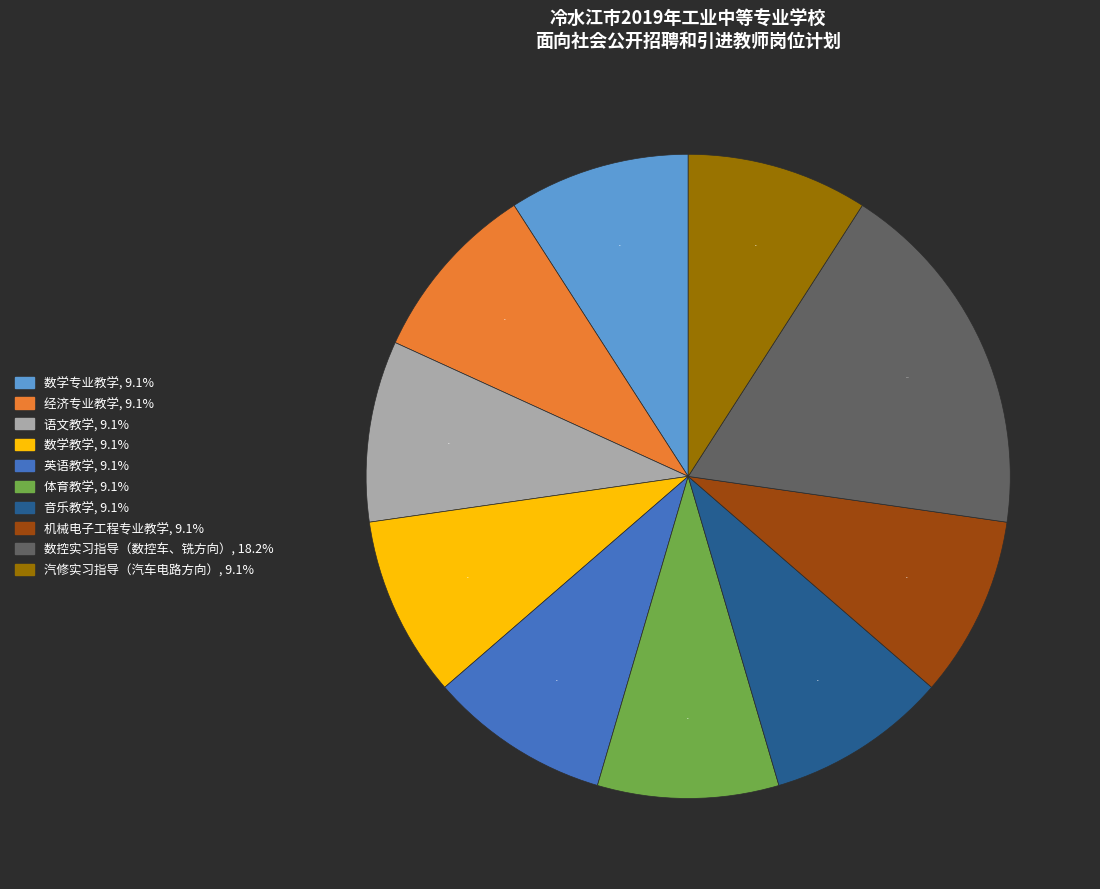

How many slices are in this pie chart?

10